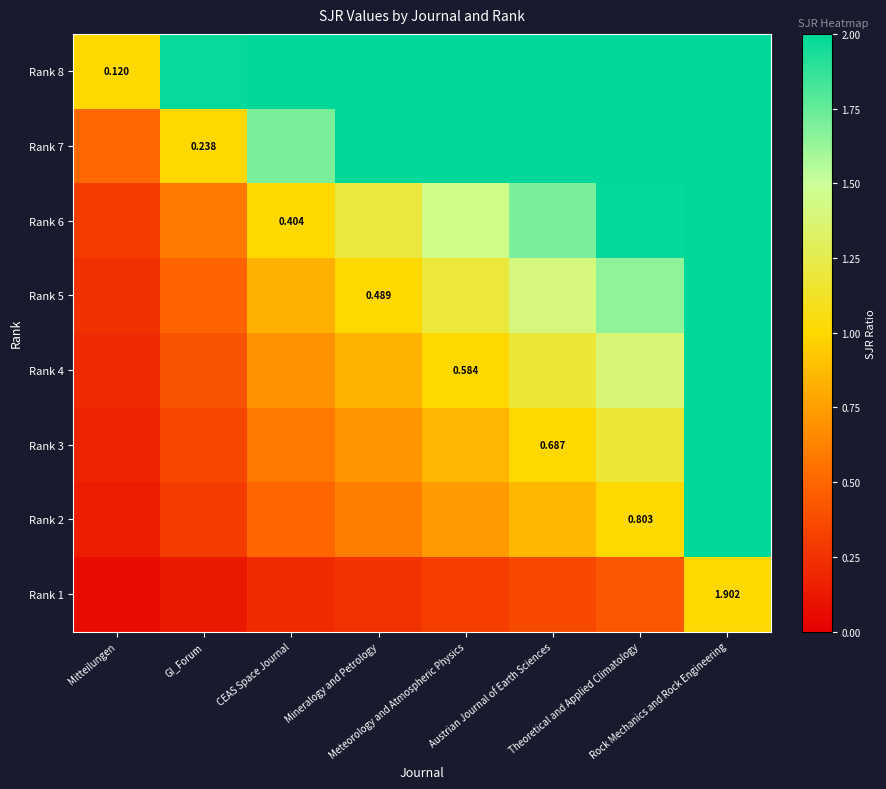

Count the number of categories in the chart.

8